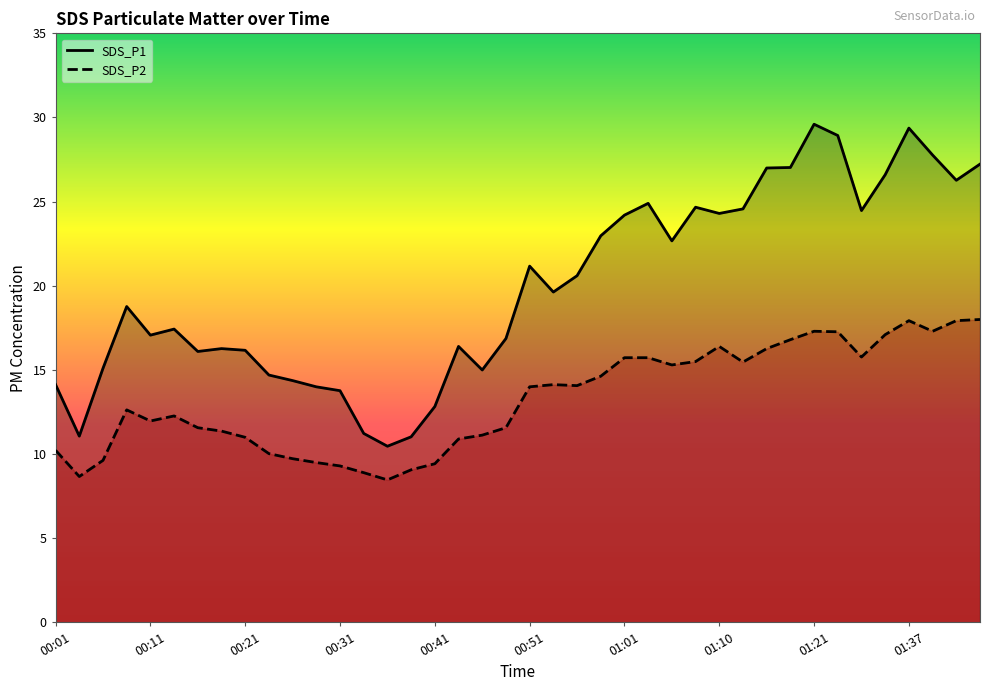

How many values in the SDS_P2 series are below 14?

20